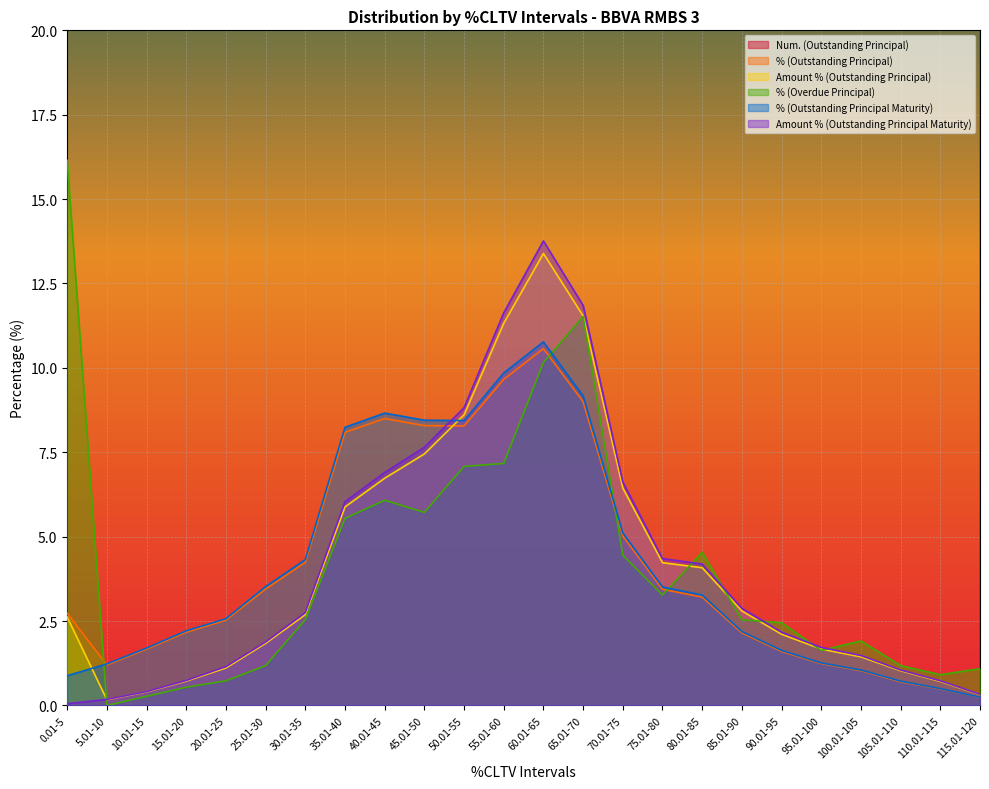

Which series has the largest range (max minus min)?

Num. (Outstanding Principal)